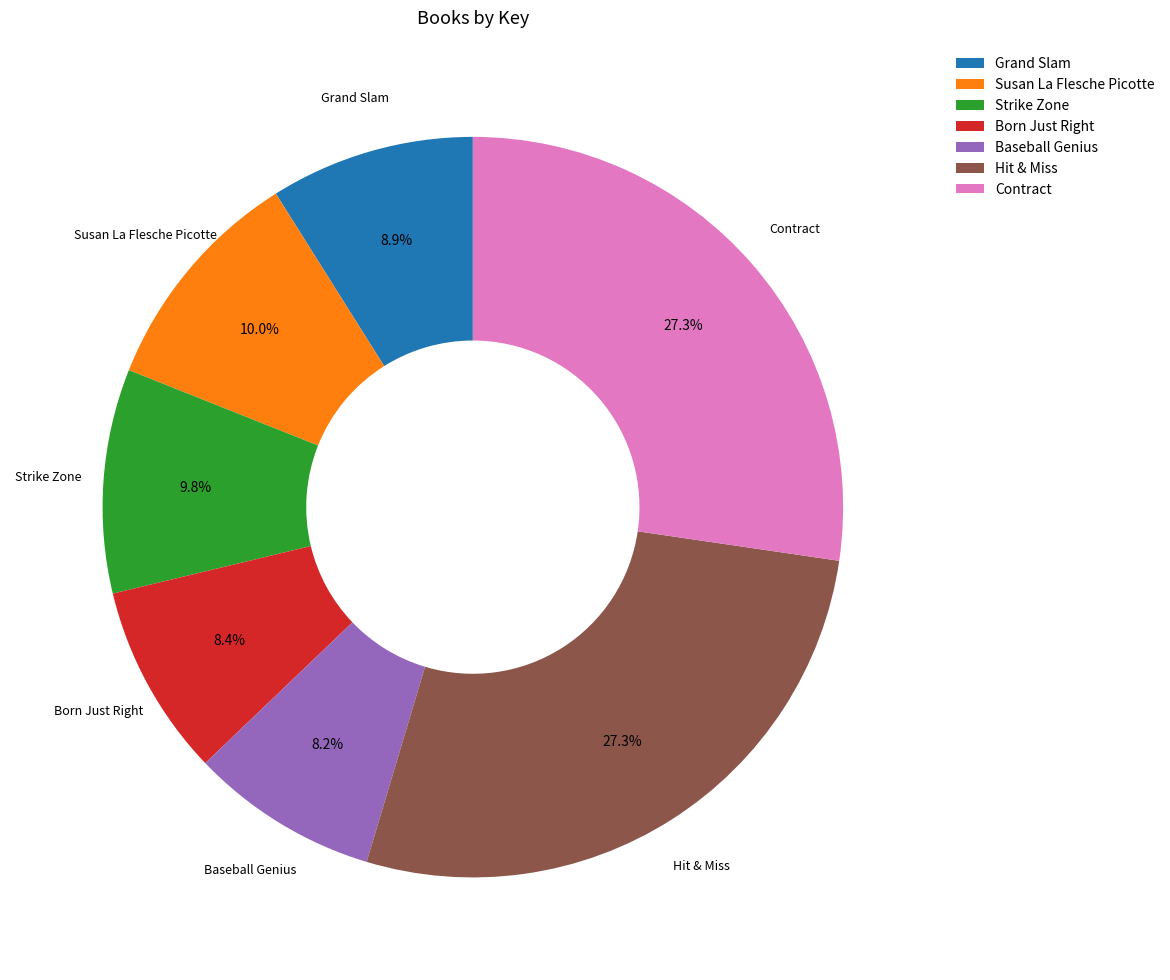

To the nearest percent, what portion does Hit & Miss represent?

27%